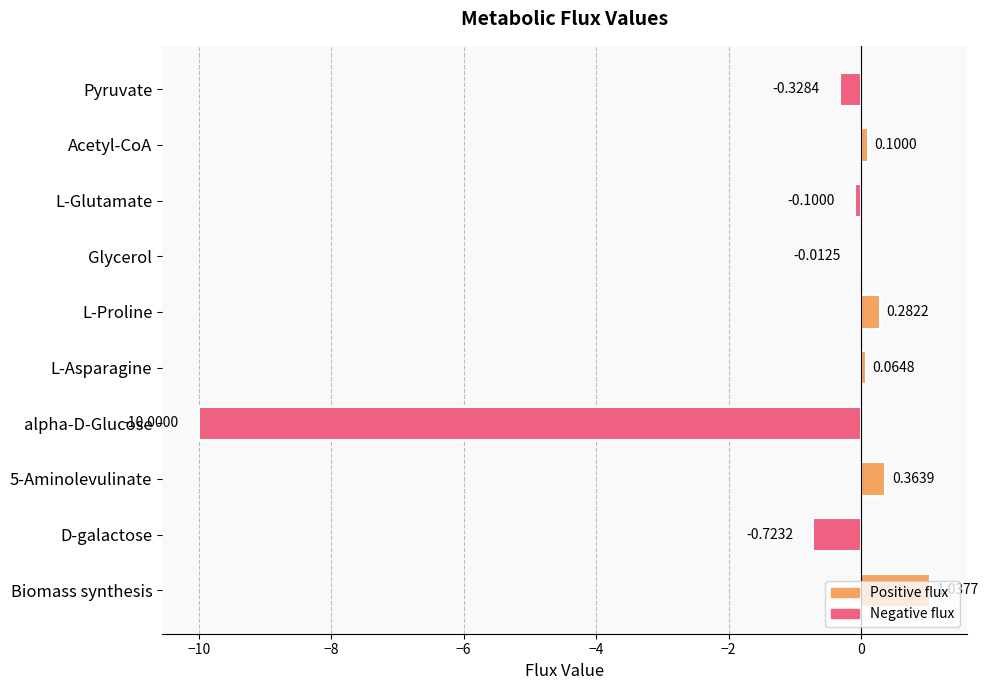

What is the sum of all values?

-9.3